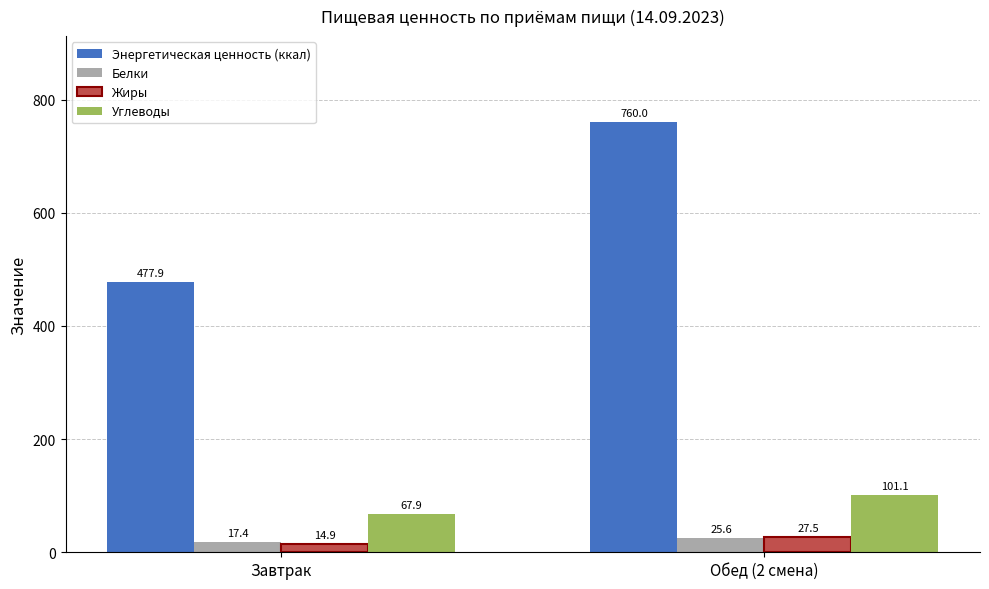

Reading left to right, extract all data points from this chart.

Энергетическая ценность (ккал): 477.9	760.0
Белки: 17.4	25.6
Жиры: 14.9	27.5
Углеводы: 67.9	101.1